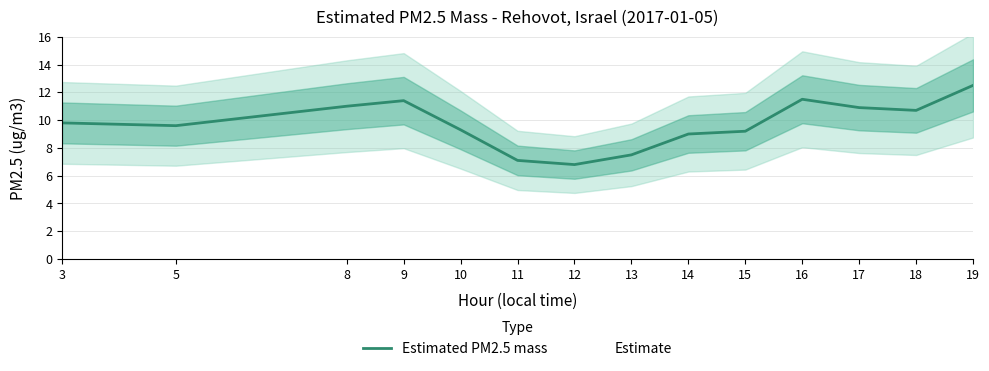

The value at 3 is 4.8. True or false?

False